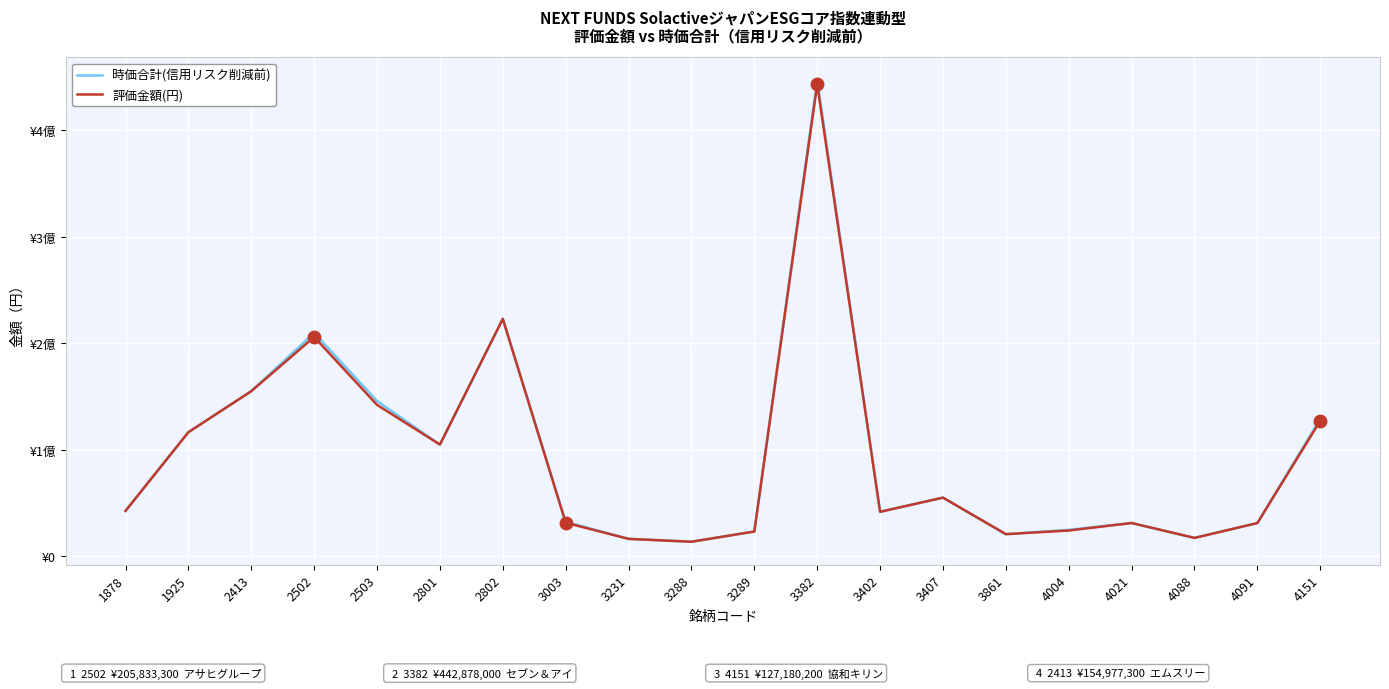

What are all the series names shown in the legend?

時価合計(信用リスク削減前), 評価金額(円)